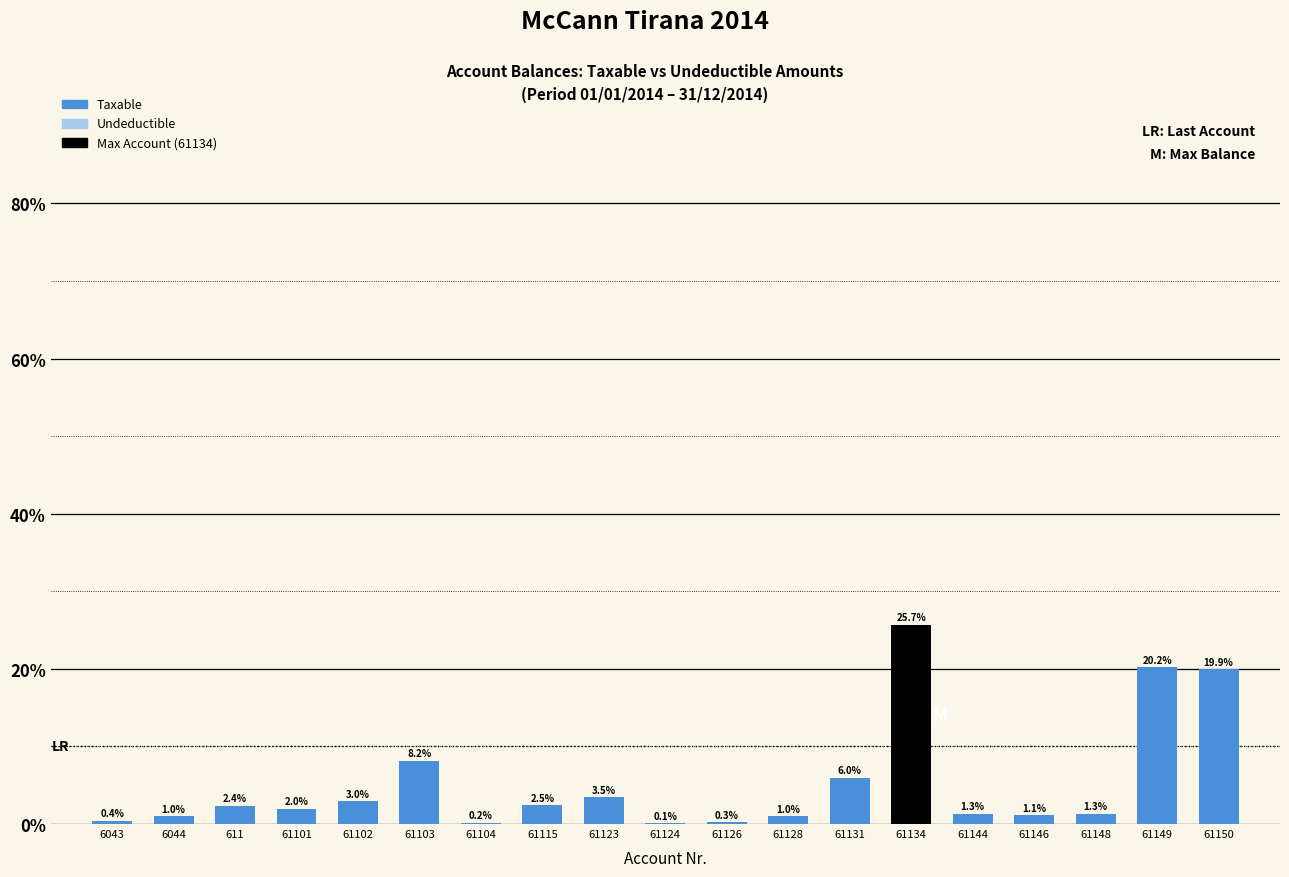

What is the total value across all series at 61134?

25.7